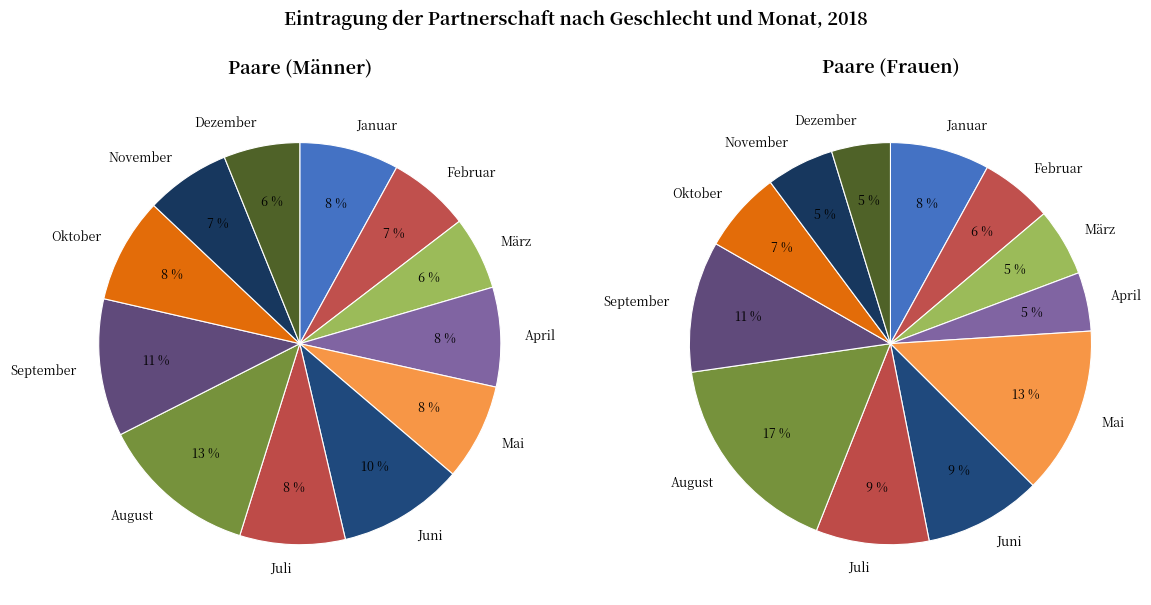

The Oktober slice represents 7% of the pie. True or false?

True